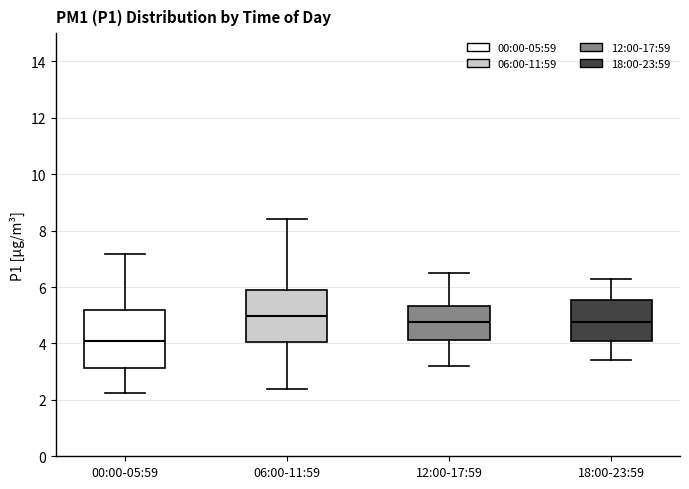

Reading left to right, read every box against the y-axis: the position of its median line, the range the box covers, and the ends of its whiskers. The values are not printed on the chart, so give them approximately, as read against the axis.

00:00-05:59: median 4.0, box 3.2 to 5.2, whiskers 2.2 to 7.2
06:00-11:59: median 5.0, box 4.0 to 6.0, whiskers 2.4 to 8.4
12:00-17:59: median 4.8, box 4.2 to 5.4, whiskers 3.2 to 6.6
18:00-23:59: median 4.8, box 4.0 to 5.6, whiskers 3.4 to 6.4